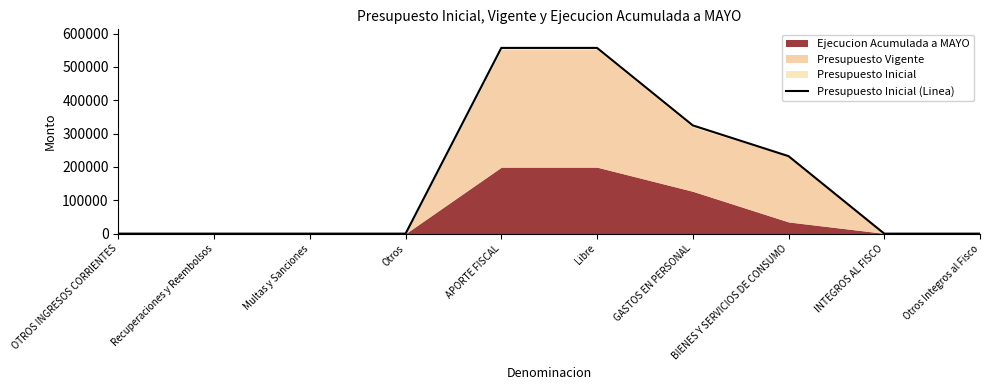

What is the change in value from OTROS INGRESOS CORRIENTES to BIENES Y SERVICIOS DE CONSUMO?

+232457